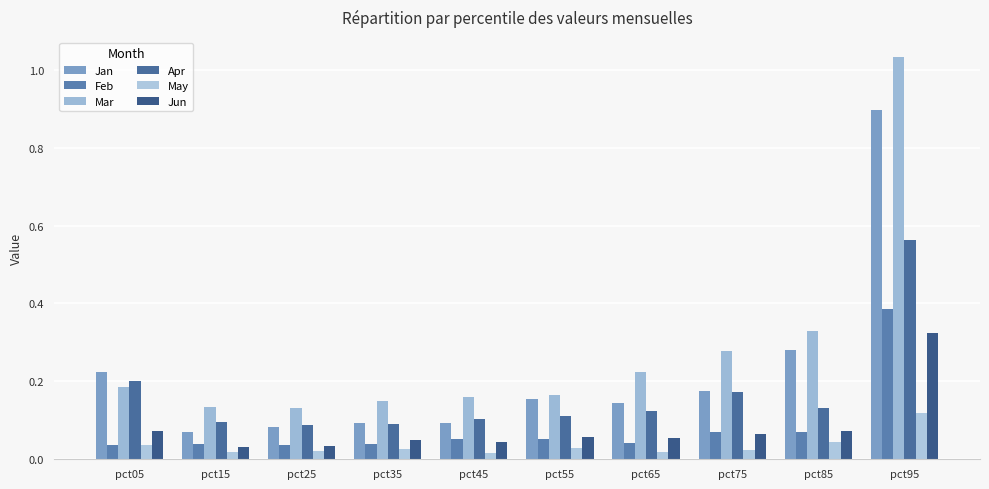

Which series has the largest total across all categories?

Mar